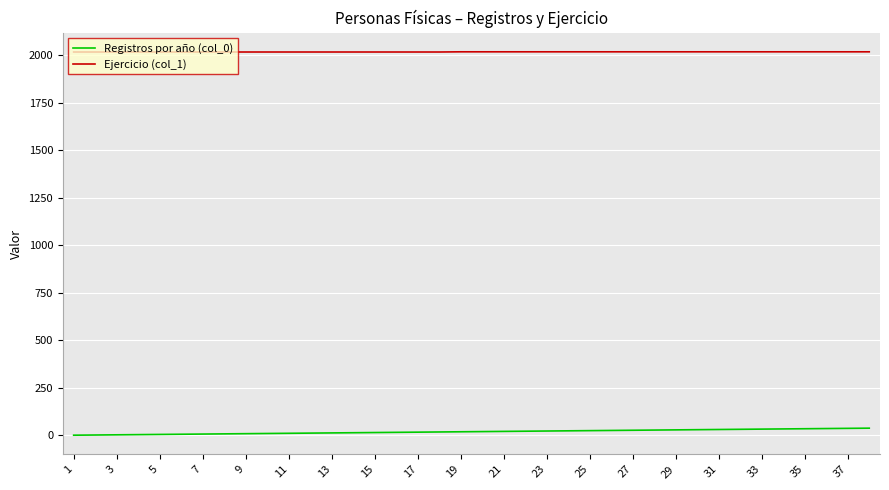

True or false: Ejercicio (col_1) and Registros por año (col_0) cross at least once.

False